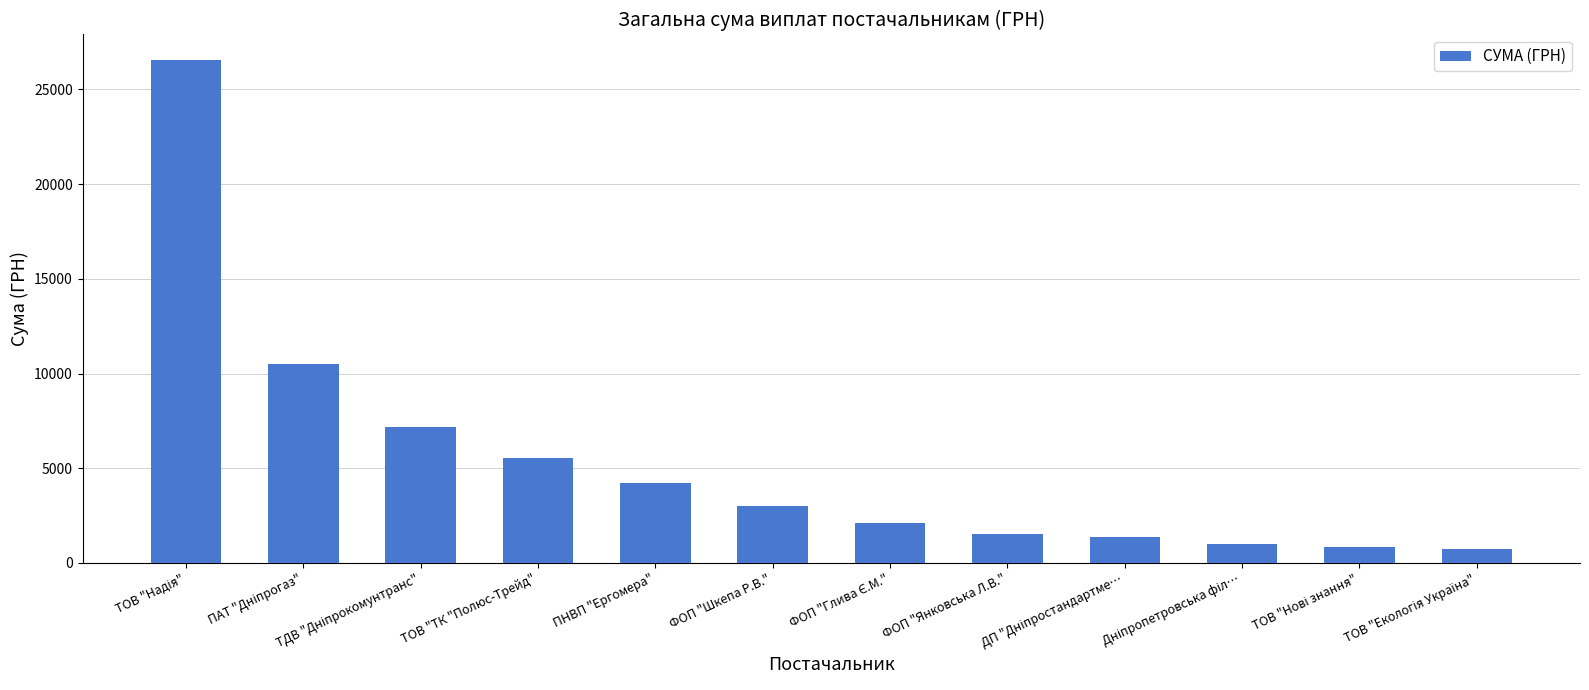

Is it true that the value at ФОП "Шкепа Р.В." is 4559.0?

False